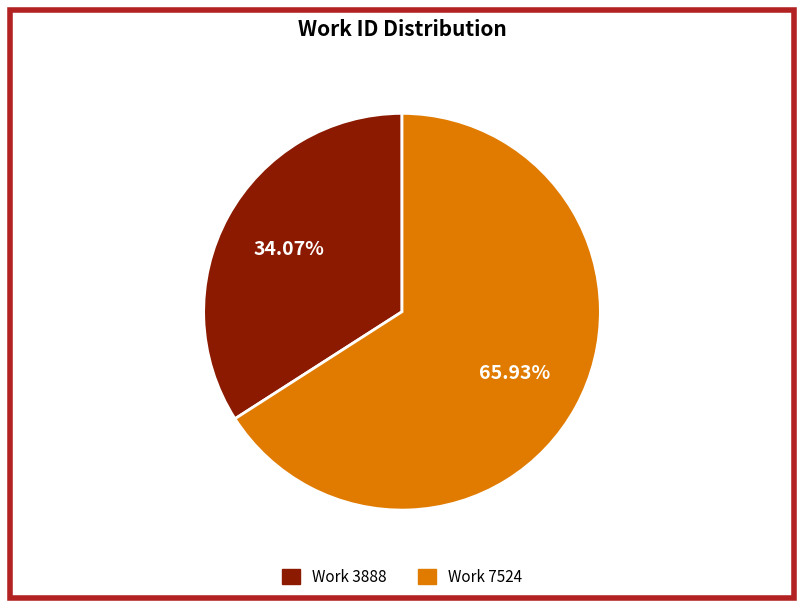

To the nearest percent, what is the combined percentage of Work 7524 and Work 3888?

100%